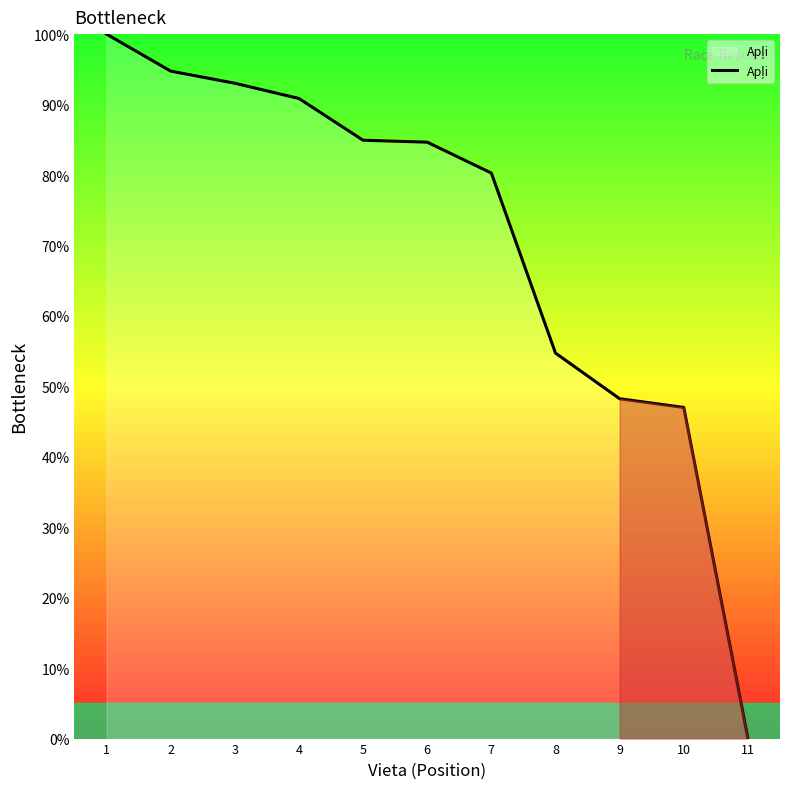

How many lines are shown in the chart?

1